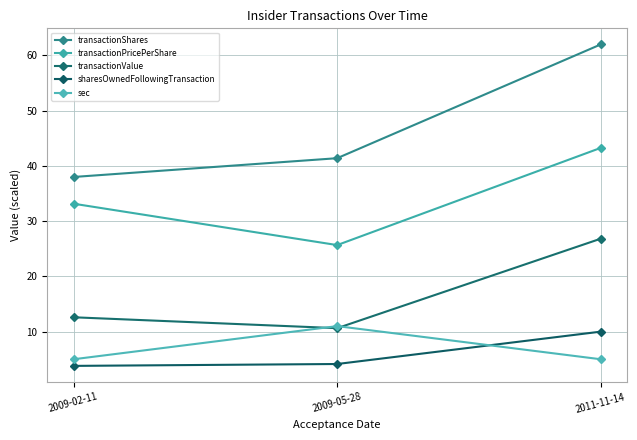

What is the sum of the transactionPricePerShare values at 2009-05-28 and 2011-11-14?

68.9